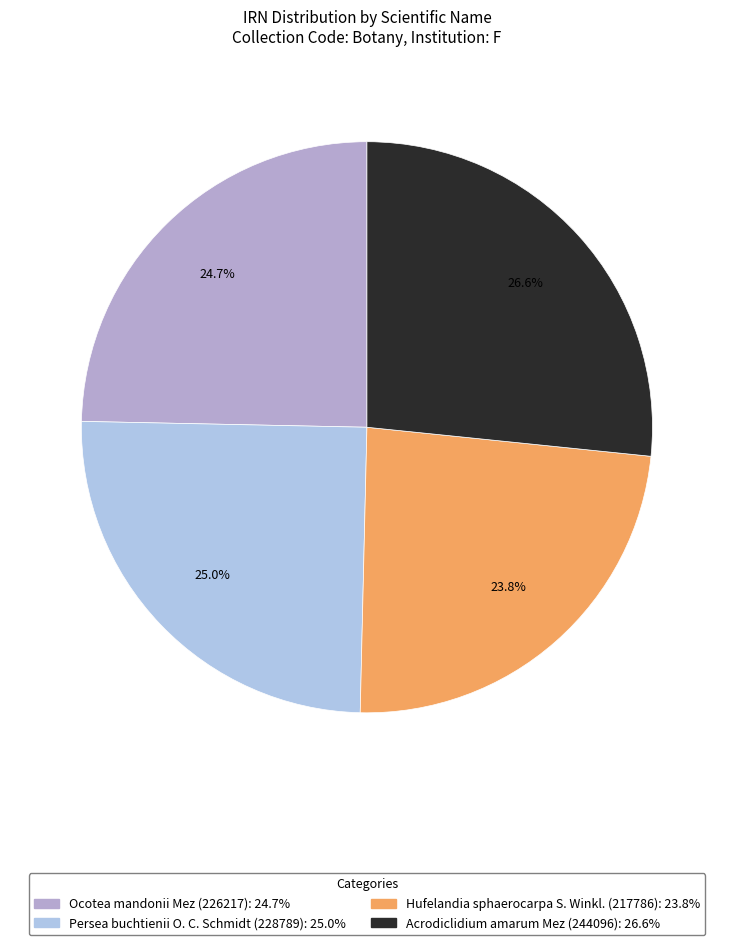

How many segments does this pie chart have?

4